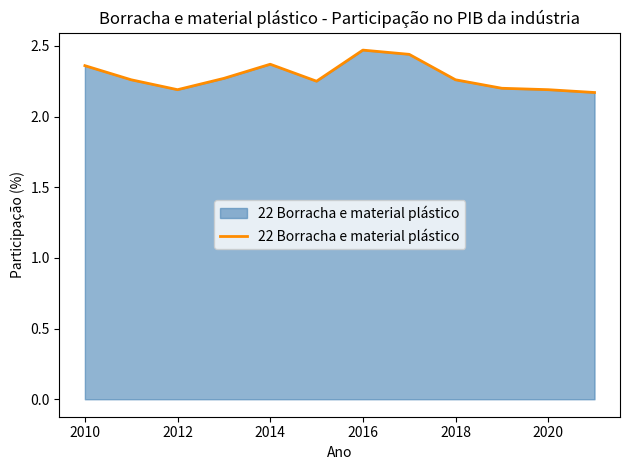

How many lines are shown in the chart?

1